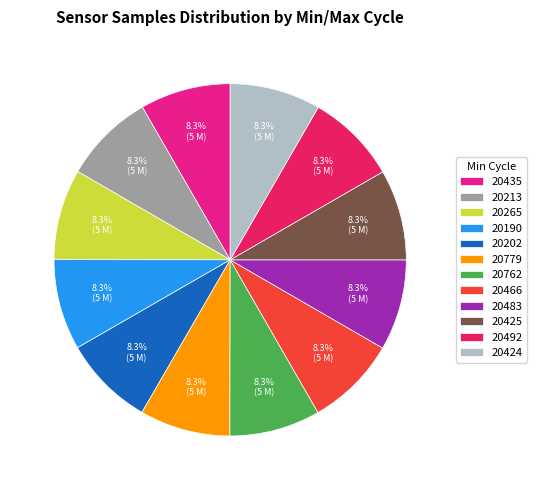

What portion of the pie excludes 20483?

91.7%